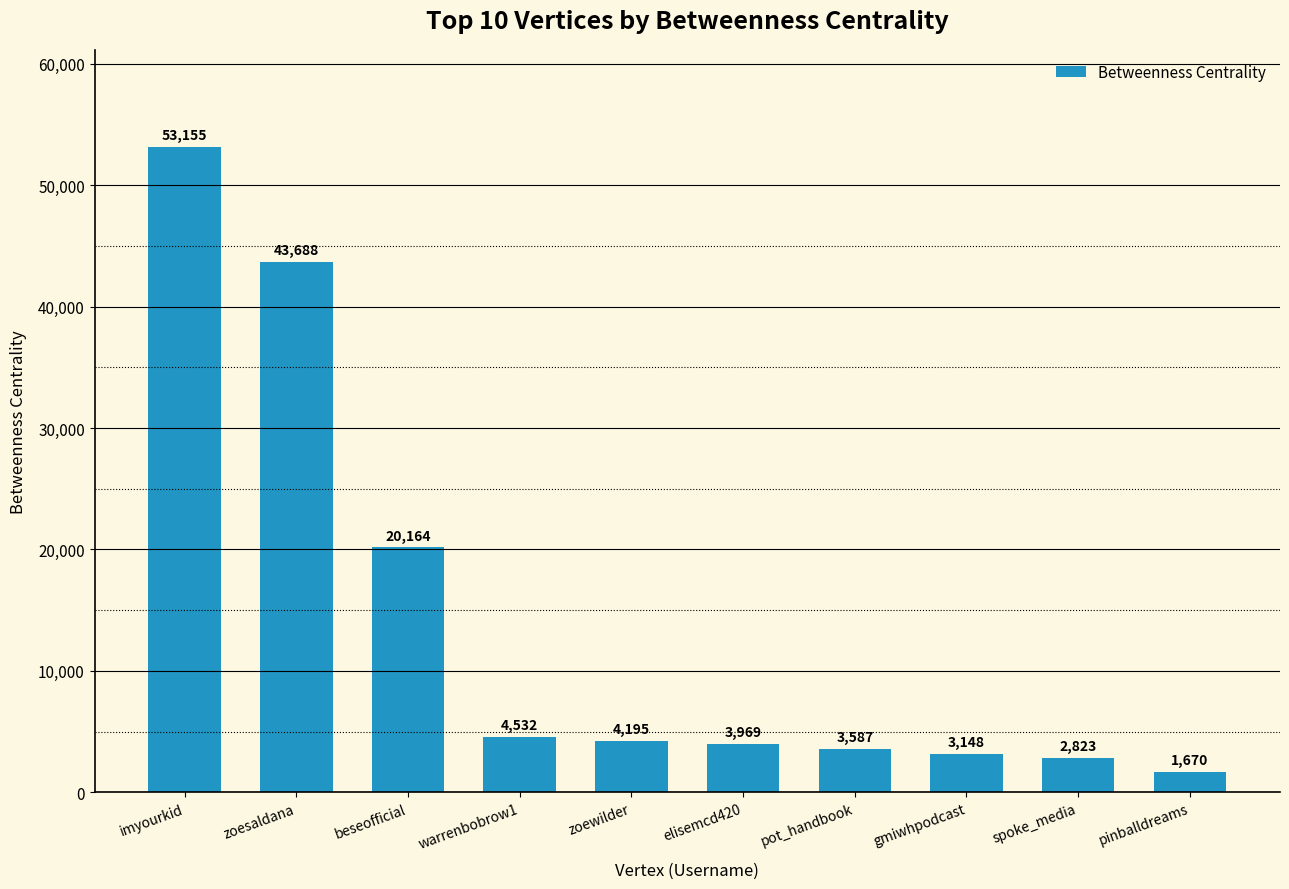

What is the average value?

14093.1